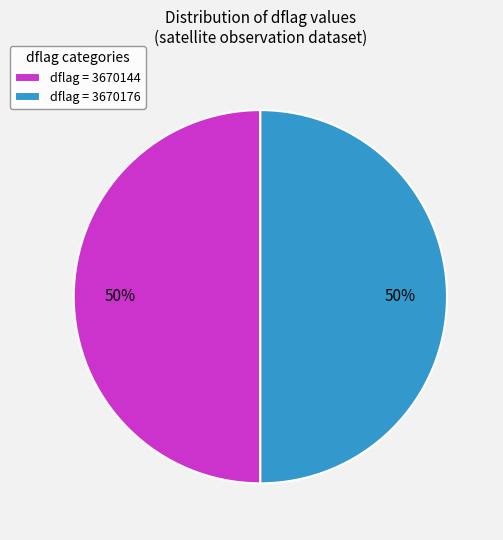

To the nearest percent, what is the average slice percentage?

50%